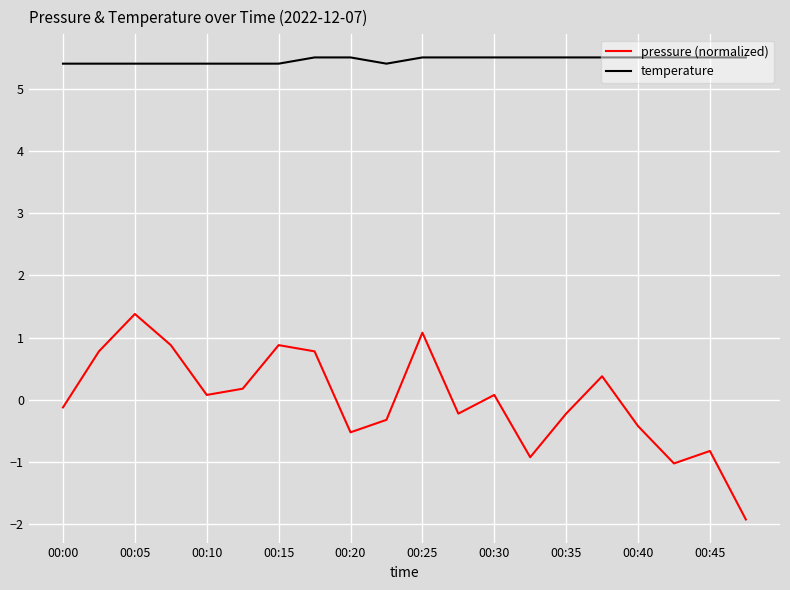

Count the number of data series in this chart.

2